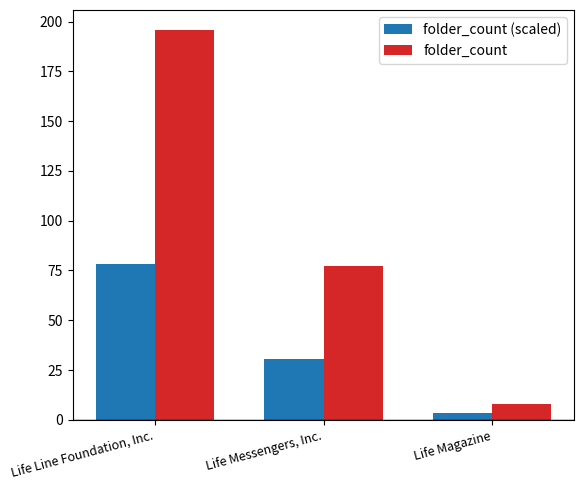

Reading right to left, list all the values displayed in this chart.

folder_count (scaled): 3.2	30.8	78.4
folder_count: 8.0	77.0	196.0